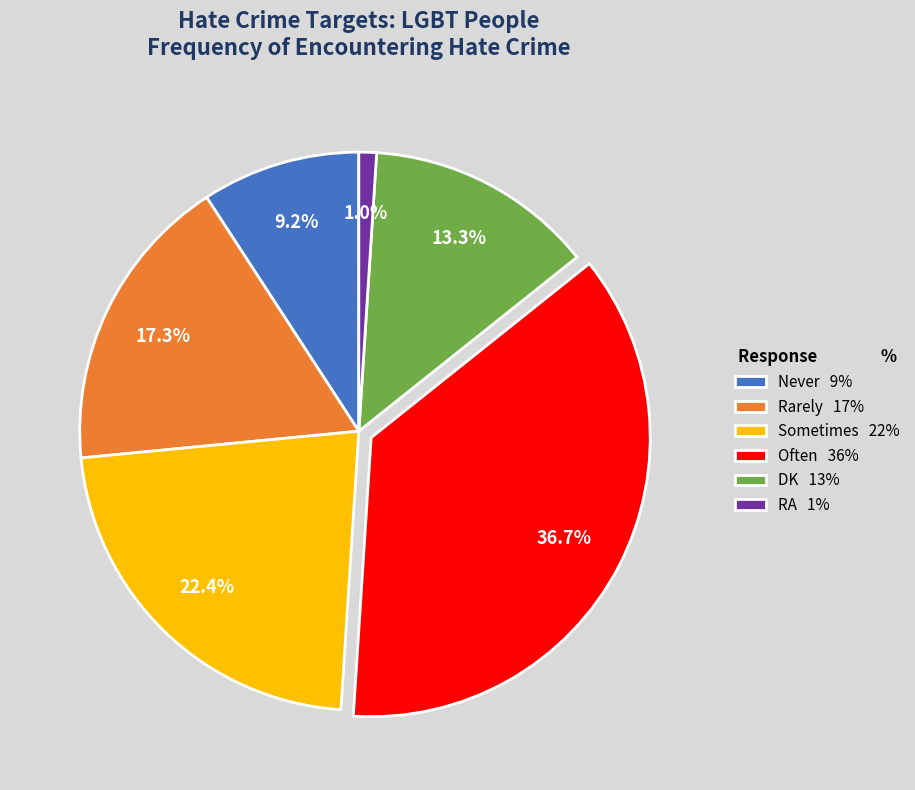

Count the number of slices in the pie.

6